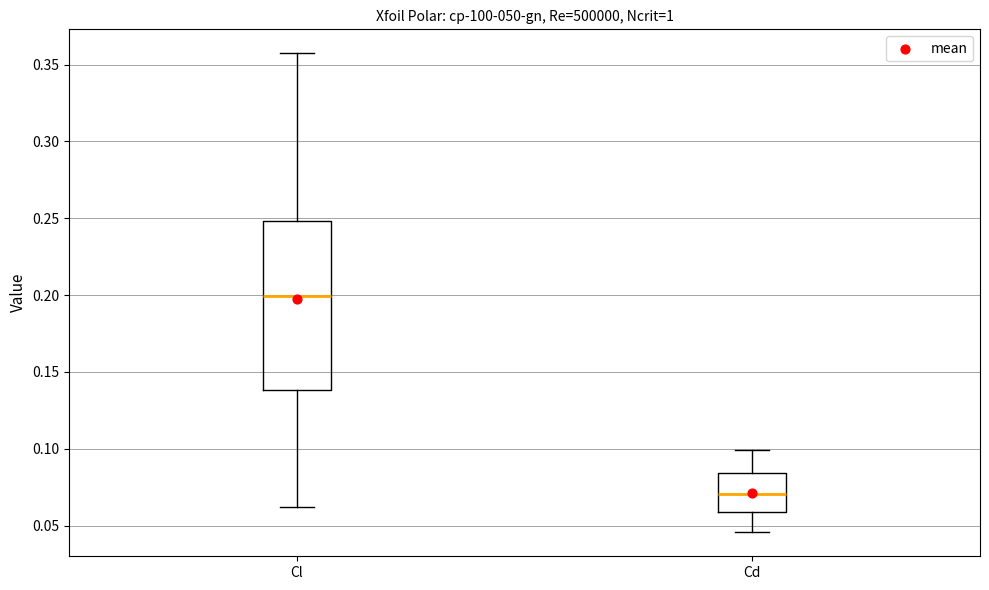

Which box's median line is the lowest?

Cd